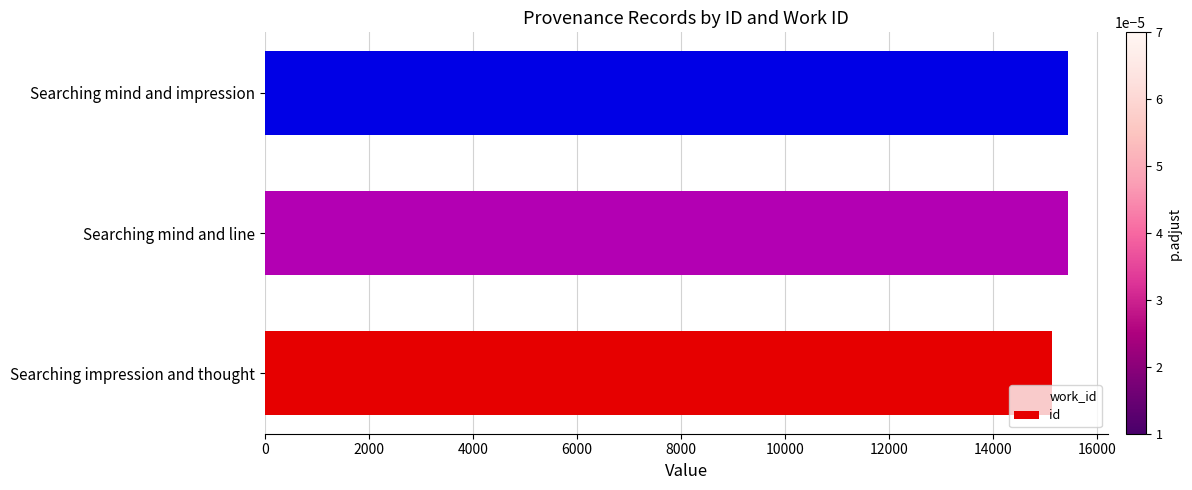

What is the ratio of the value at Searching impression and thought to the value at Searching mind and impression?

1.0